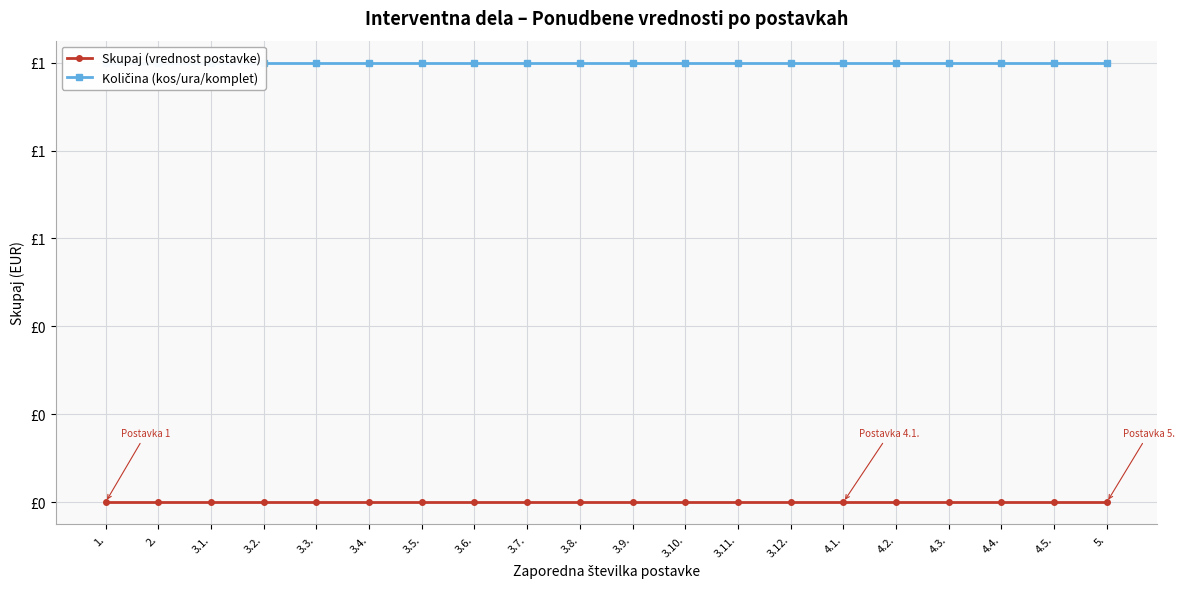

What are all the series names shown in the legend?

Skupaj (vrednost postavke), Količina (kos/ura/komplet)